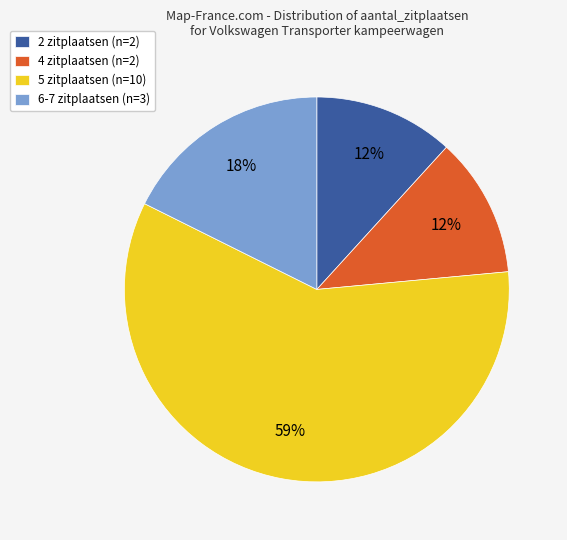

Does 2 zitplaatsen account for over 50% of the chart?

No